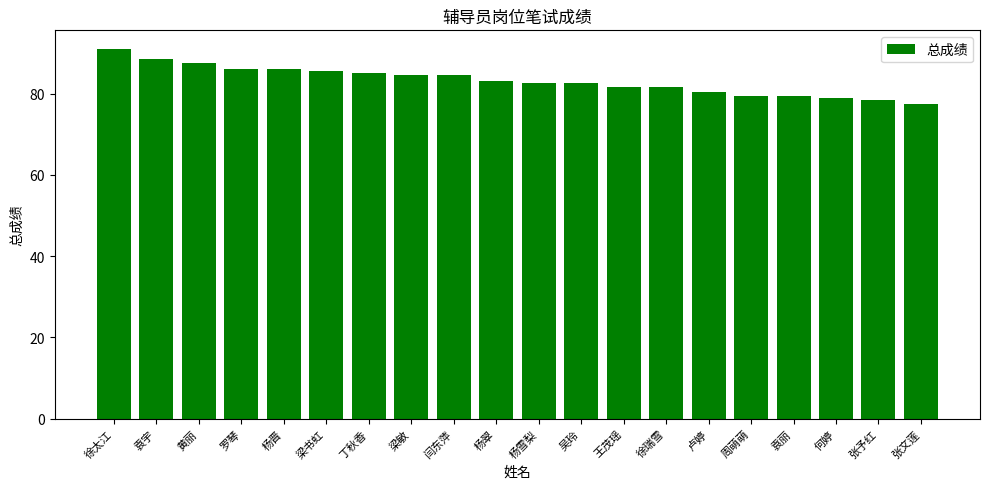

What position from the right is 袁宇?

19